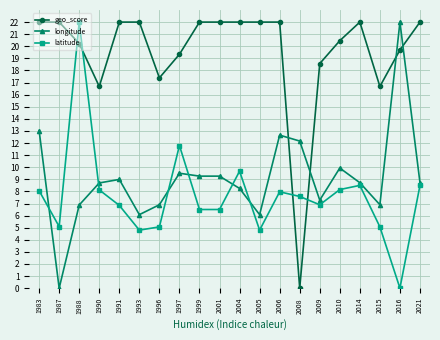

Rank the series at 1999 from lowest to highest value.

latitude, longitude, geo_score